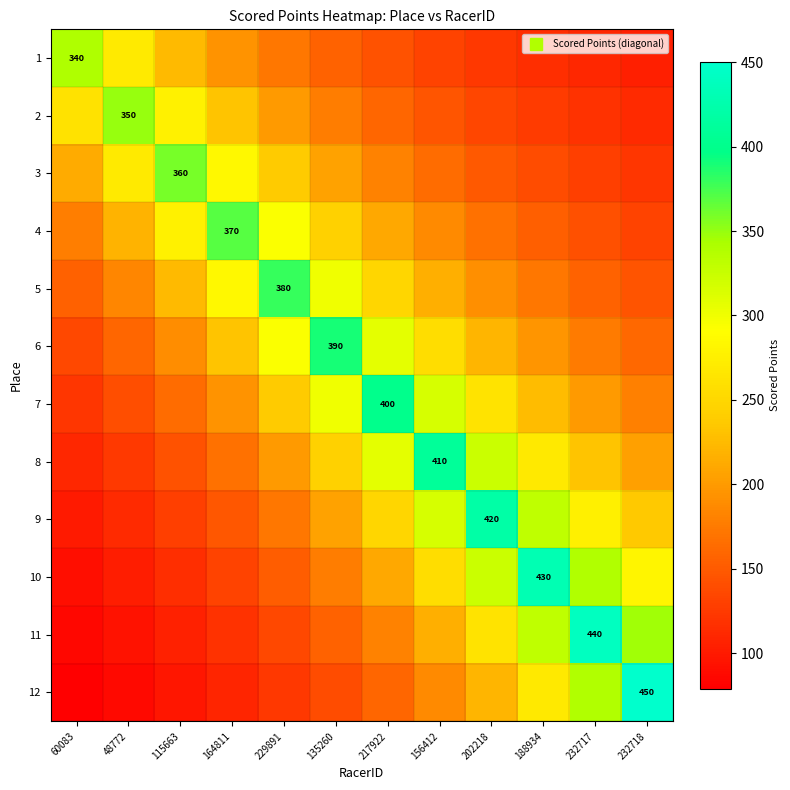

What is the difference between the second highest and second lowest values in the 3 series?

155.2